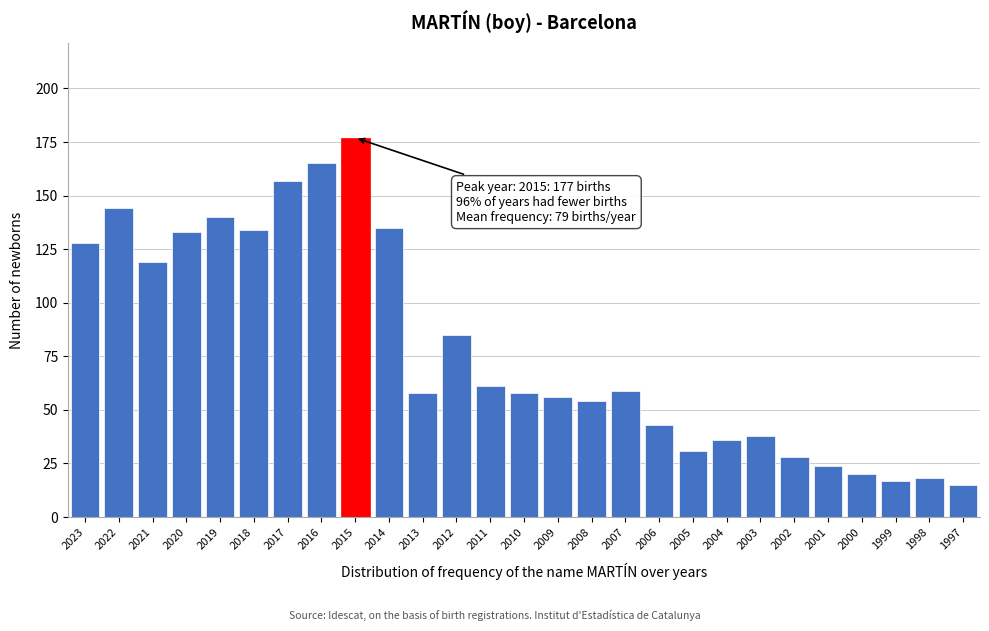

Reading right to left, extract all data points from this chart.

15	18	17	20	24	28	38	36	31	43	59	54	56	58	61	85	58	135	177	165	157	134	140	133	119	144	128